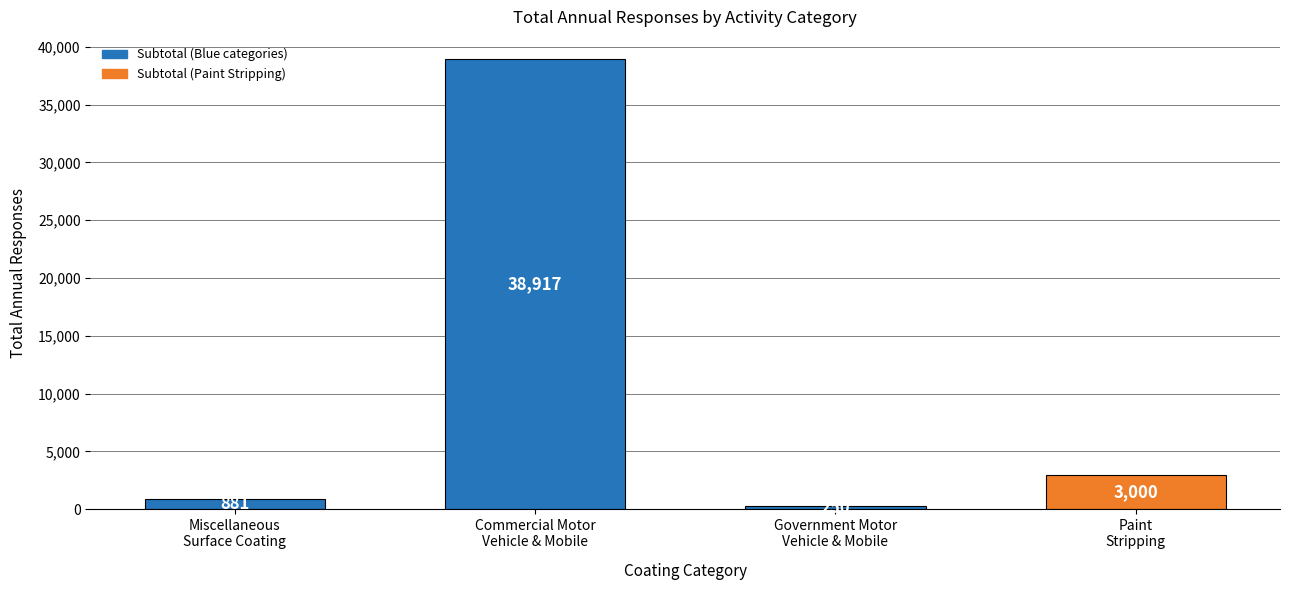

At which label does the data first exceed 3000?

Commercial Motor
Vehicle & Mobile